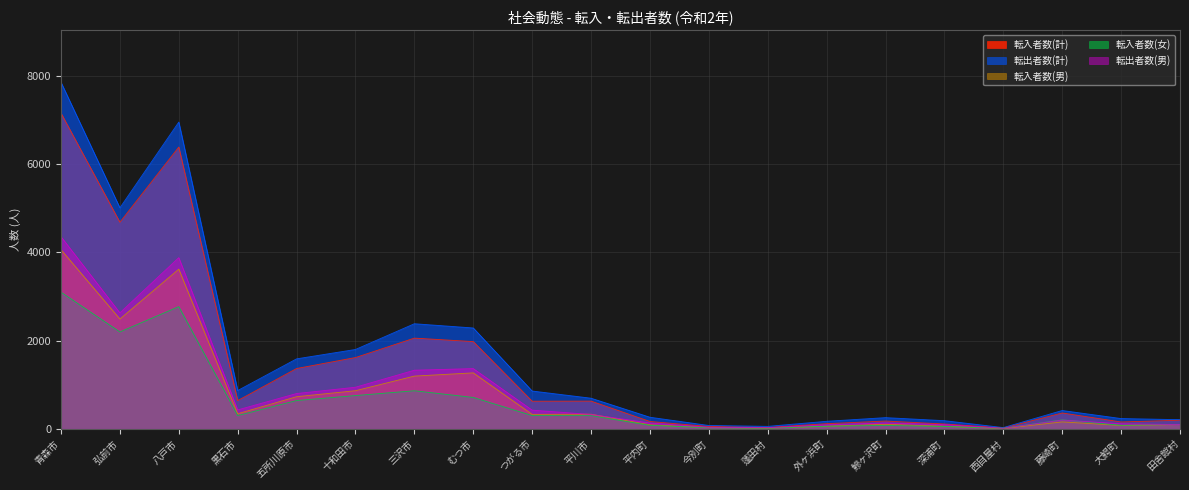

Which category has the highest value across all series?

青森市